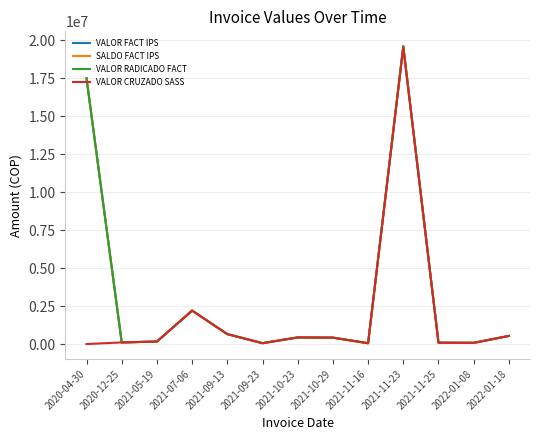

What is the label of the 8th point from the left?

2021-10-29